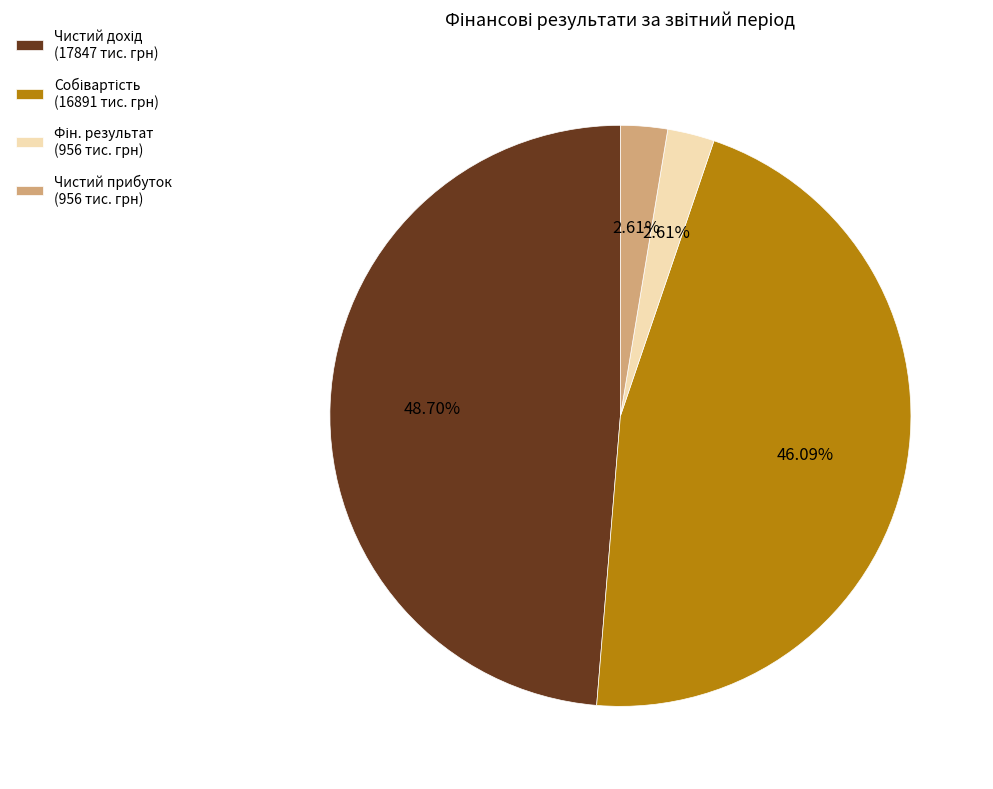

Is there a majority slice in this chart?

No